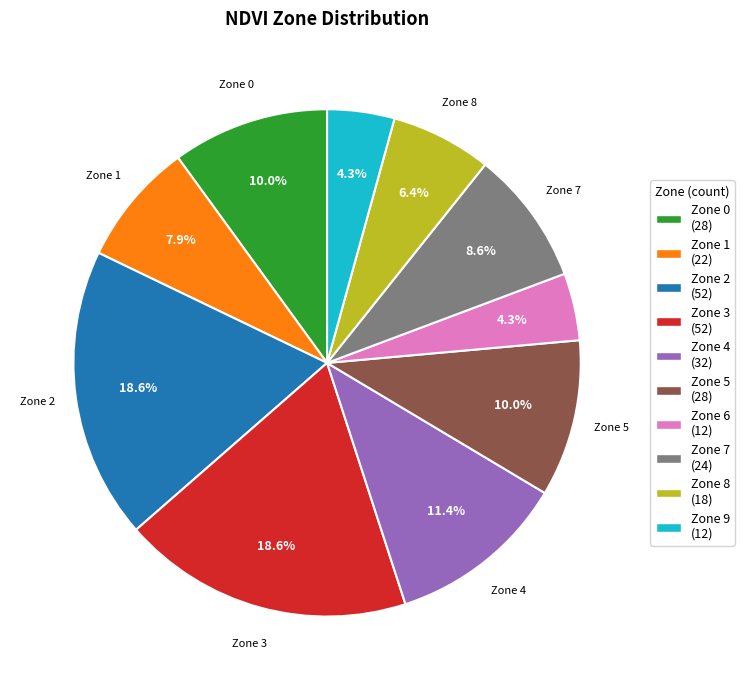

Is there a majority slice in this chart?

No